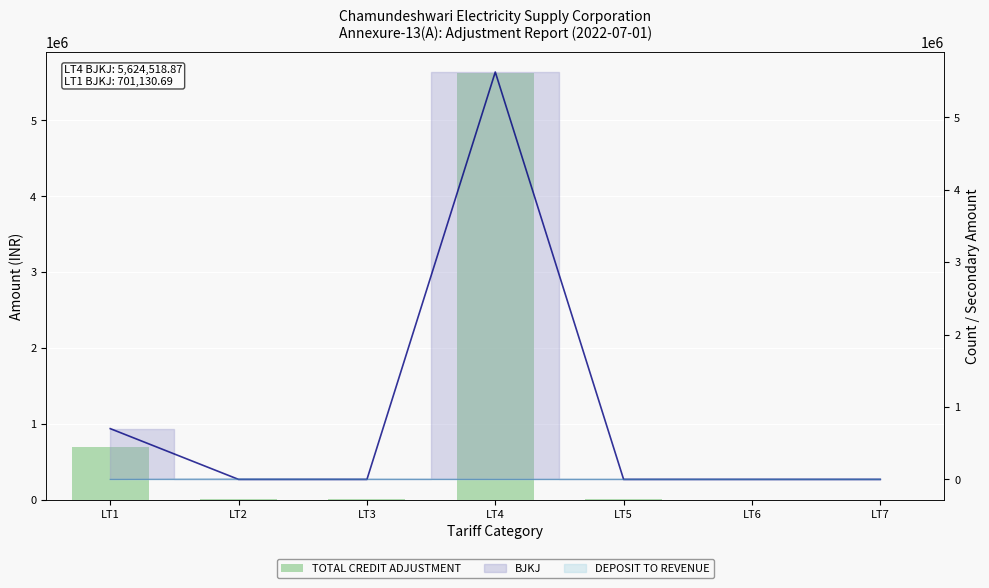

At LT1, list the series in order from largest to smallest.

TOTAL CREDIT ADJUSTMENT, BJKJ (line), DEPOSIT TO REVENUE (line)